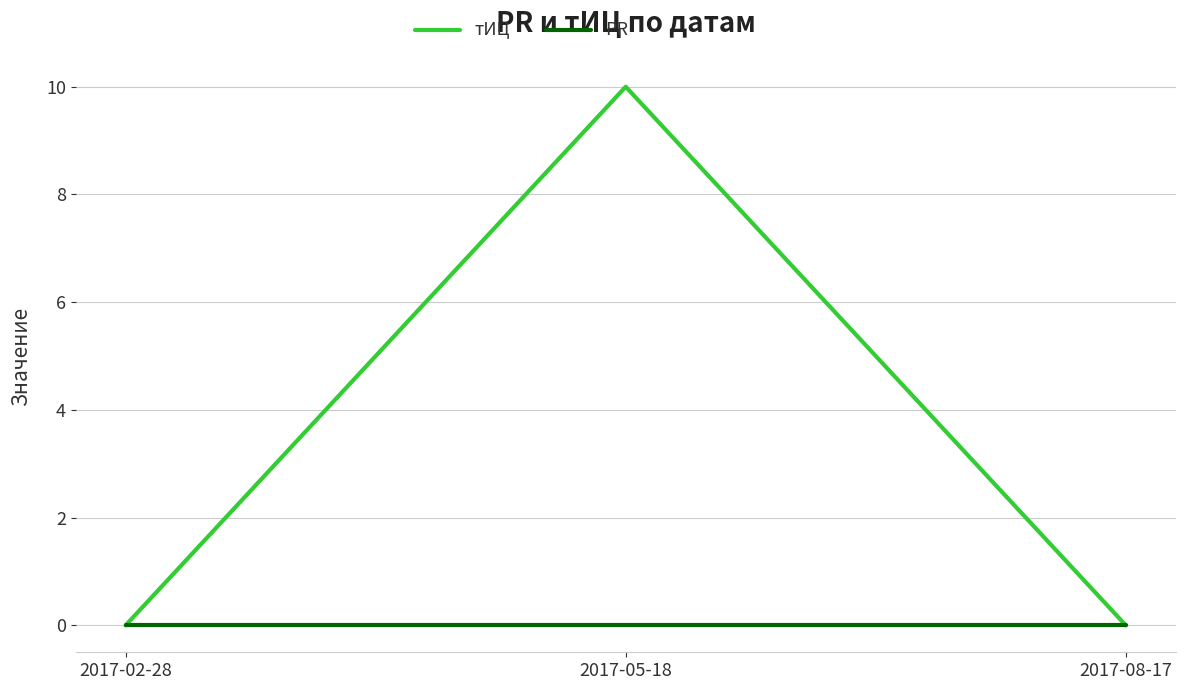

Rank the series by their maximum value, from lowest to highest.

PR, тИЦ